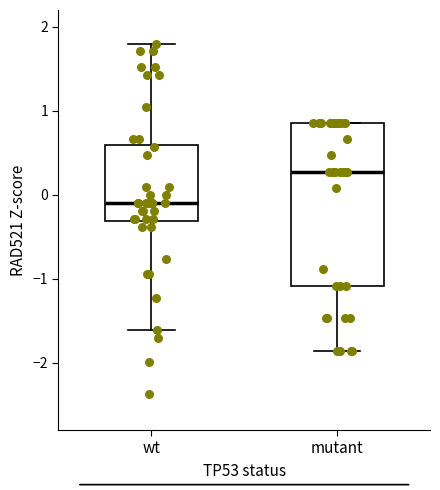

Where is the lower edge of the box for wt on the y-axis? The values are not printed on the chart, so give them approximately, as read against the axis.

-0.3